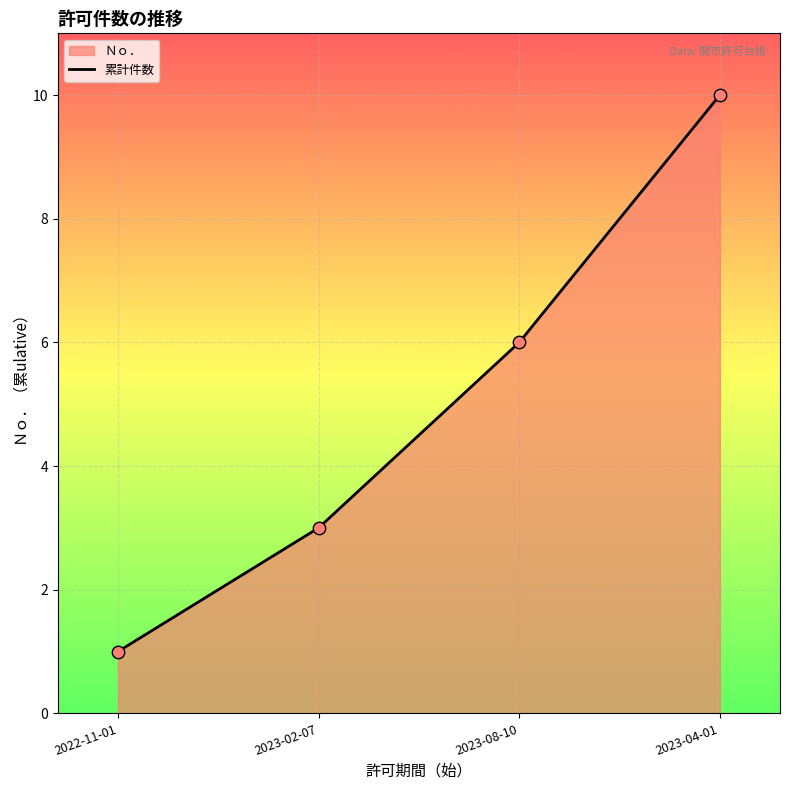

Which has a higher value, 2023-08-10 or 2022-11-01?

2023-08-10